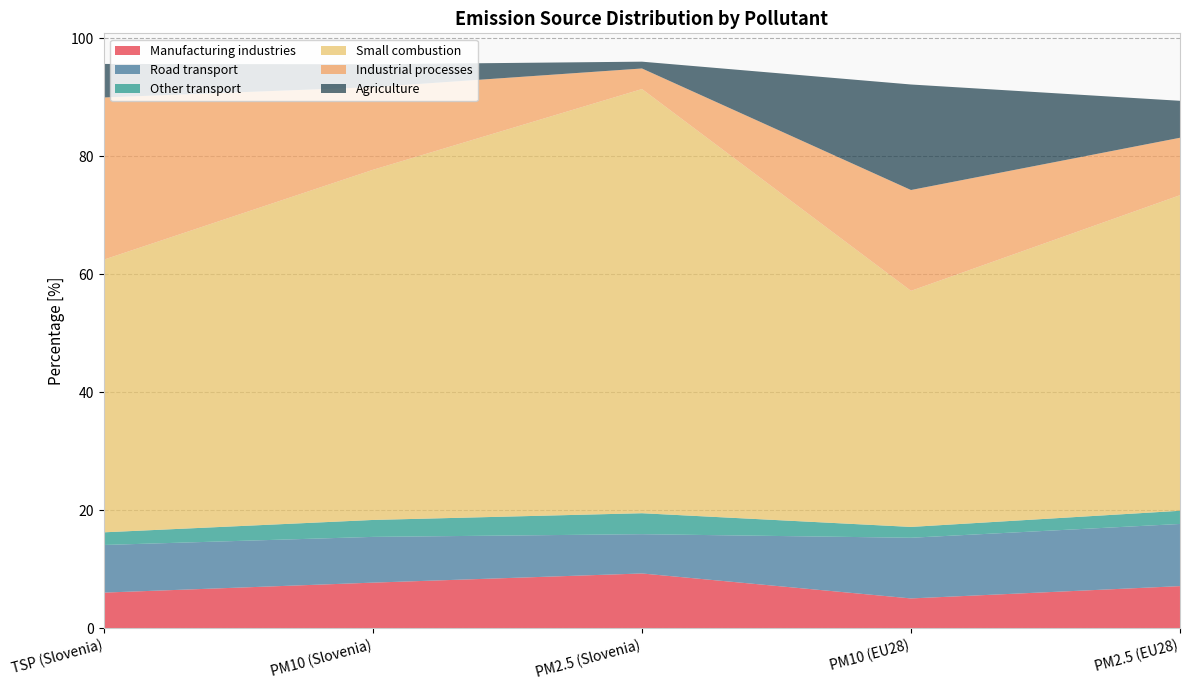

Reading right to left, transcribe all the data shown in this chart.

Manufacturing industries: PM2.5 (EU28)=7.2	PM10 (EU28)=5.1	PM2.5 (Slovenia)=9.3	PM10 (Slovenia)=7.8	TSP (Slovenia)=6.1
Road transport: PM2.5 (EU28)=10.5	PM10 (EU28)=10.3	PM2.5 (Slovenia)=6.7	PM10 (Slovenia)=7.8	TSP (Slovenia)=8.1
Other transport: PM2.5 (EU28)=2.2	PM10 (EU28)=1.8	PM2.5 (Slovenia)=3.6	PM10 (Slovenia)=2.9	TSP (Slovenia)=2.1
Small combustion: PM2.5 (EU28)=53.5	PM10 (EU28)=40.0	PM2.5 (Slovenia)=71.9	PM10 (Slovenia)=59.3	TSP (Slovenia)=46.2
Industrial processes: PM2.5 (EU28)=9.7	PM10 (EU28)=17.1	PM2.5 (Slovenia)=3.5	PM10 (Slovenia)=14.0	TSP (Slovenia)=27.5
Agriculture: PM2.5 (EU28)=6.3	PM10 (EU28)=17.9	PM2.5 (Slovenia)=1.2	PM10 (Slovenia)=3.9	TSP (Slovenia)=5.7